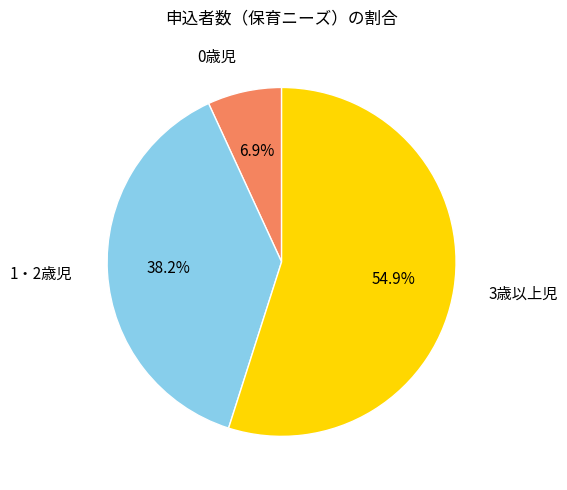

Is there a majority slice in this chart?

Yes